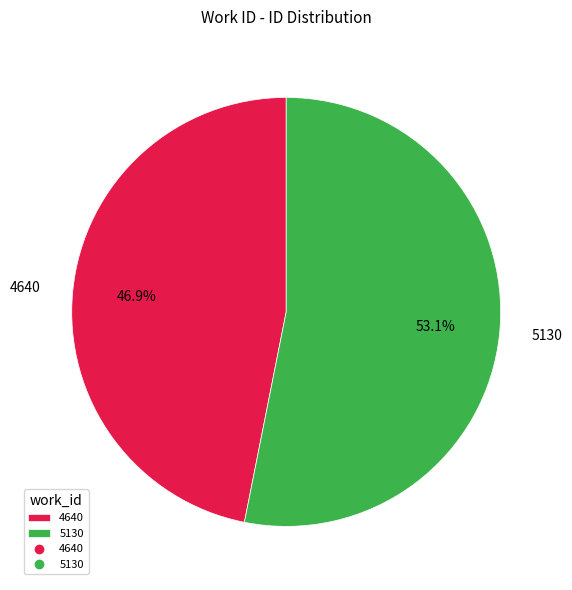

True or false: 5130 accounts for 60% of the total.

False